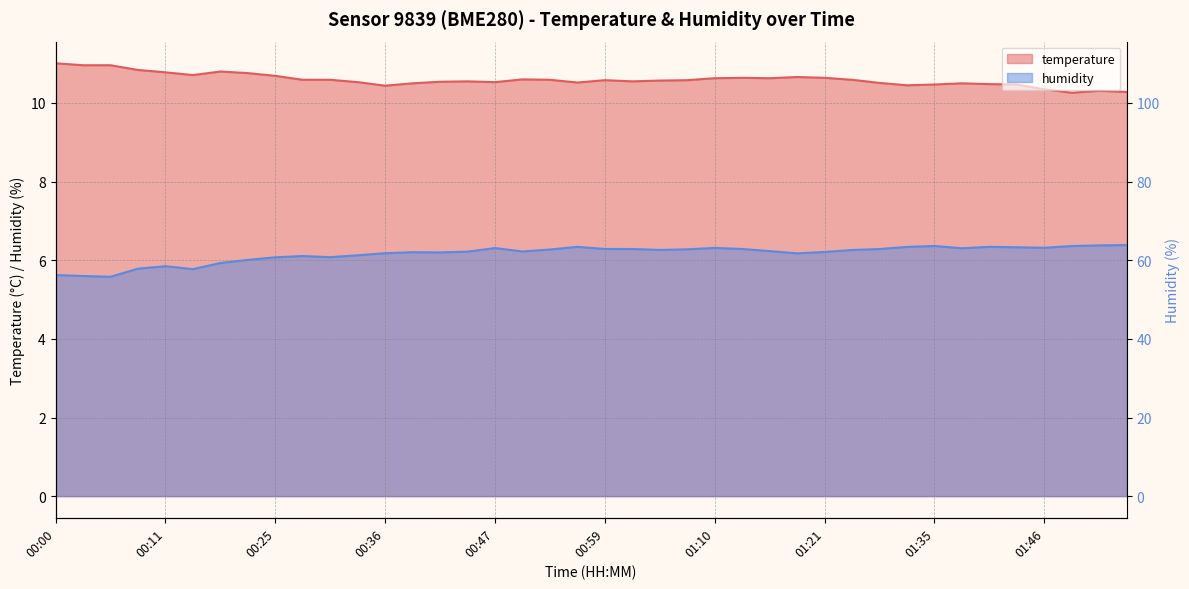

What is the value of the temperature point at the 35th from the left?

10.5